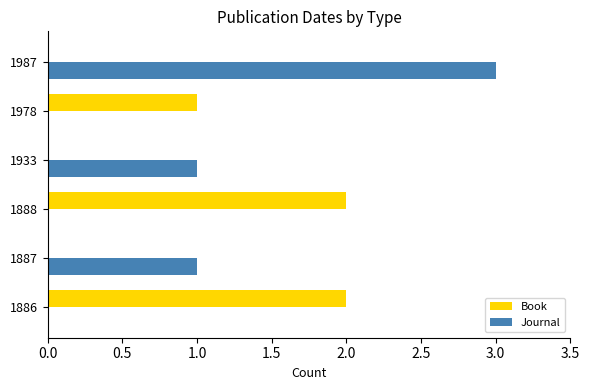

True or false: Journal has a value of -2 at 1978.

False